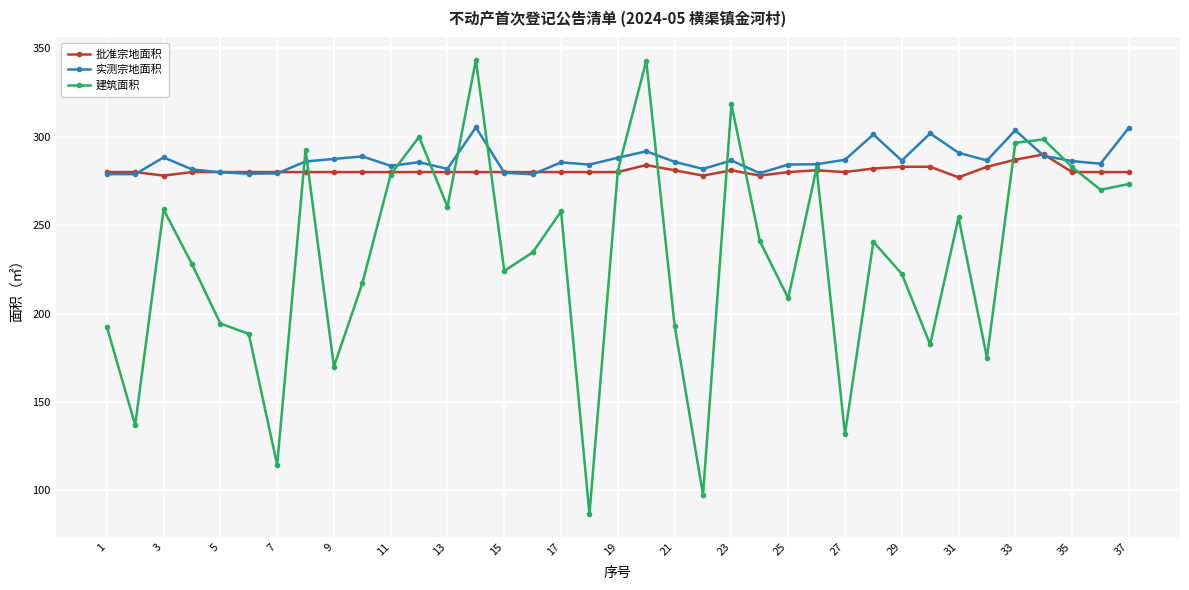

Is this an area chart (filled region under the line)?

No